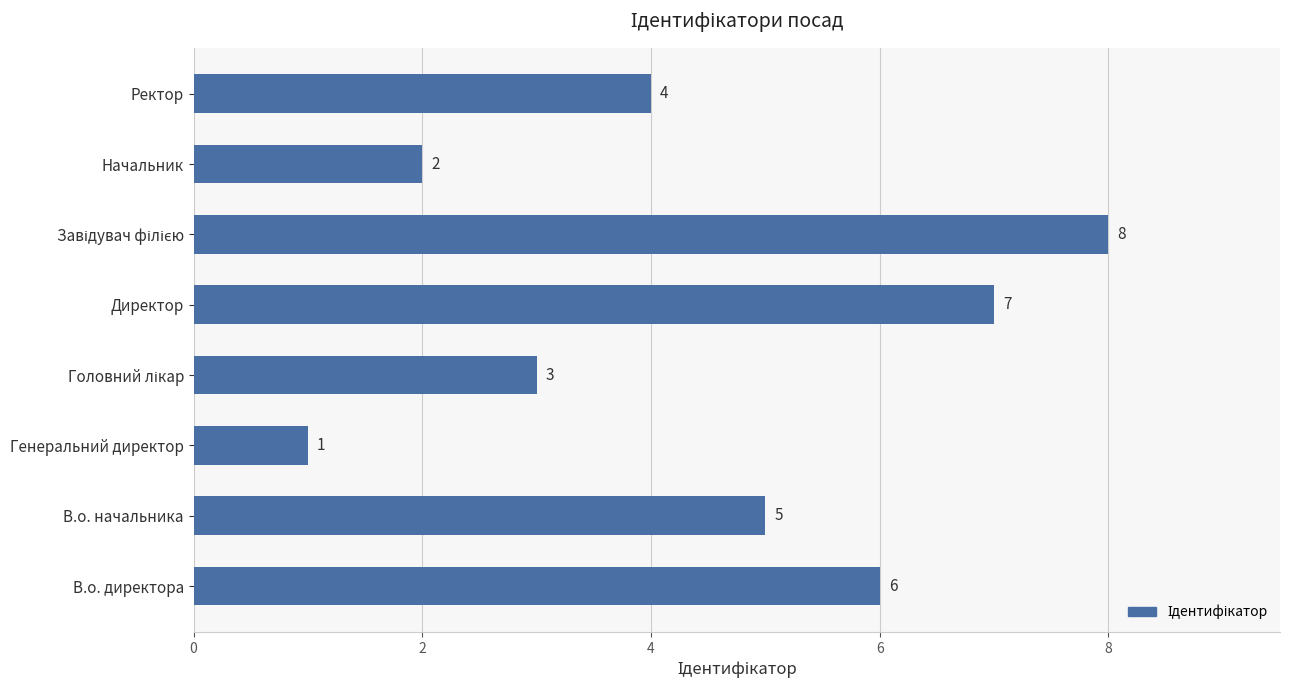

What is the difference between the maximum and minimum values?

7